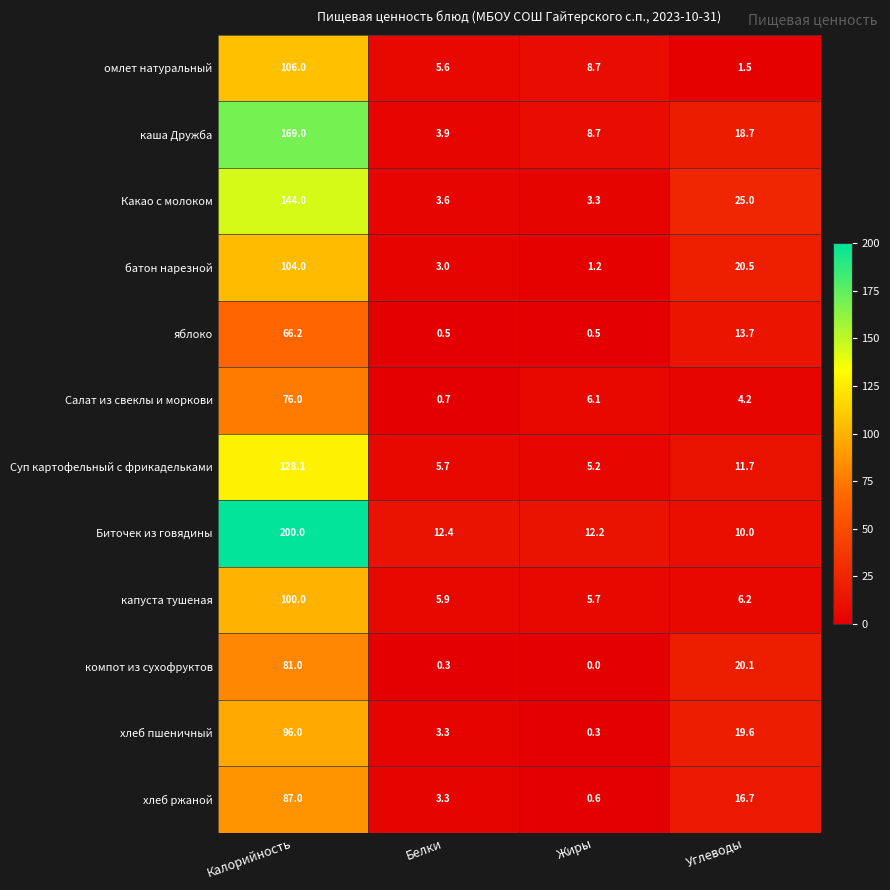

Rank the series at Калорийность from highest to lowest value.

Биточек из говядины, каша Дружба, Какао с молоком, Суп картофельный с фрикадельками, омлет натуральный, батон нарезной, капуста тушеная, хлеб пшеничный, хлеб ржаной, компот из сухофруктов, Салат из свеклы и моркови, яблоко